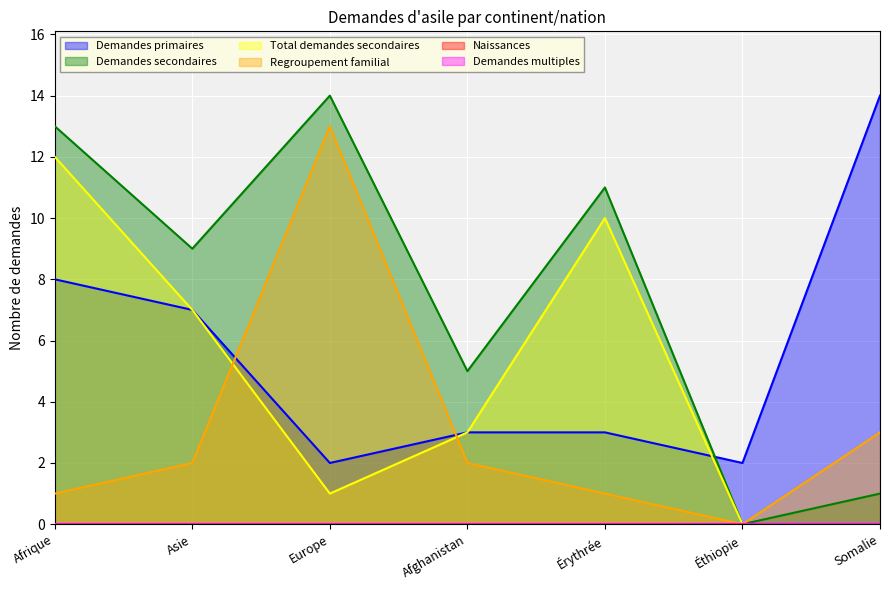

How many values in the Demandes primaires series are below 3?

2